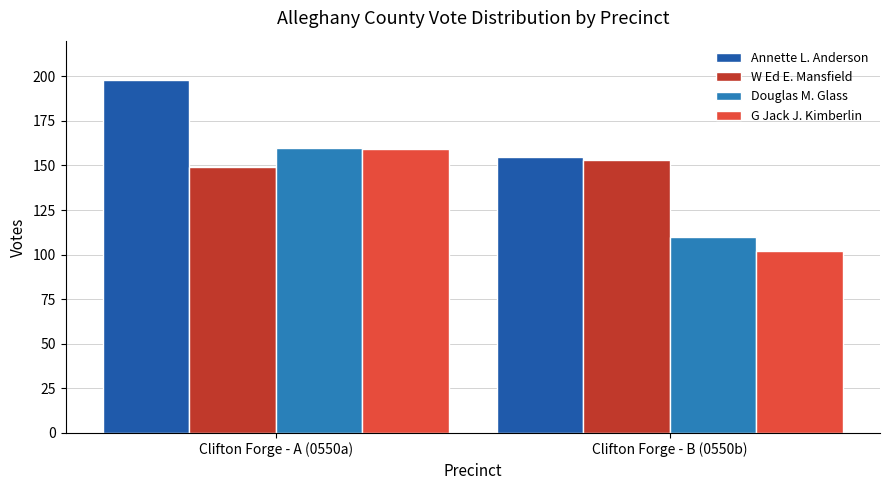

Reading left to right, transcribe all the data shown in this chart.

Annette L. Anderson: Clifton Forge - A (0550a)=198	Clifton Forge - B (0550b)=155
W Ed E. Mansfield: Clifton Forge - A (0550a)=149	Clifton Forge - B (0550b)=153
Douglas M. Glass: Clifton Forge - A (0550a)=160	Clifton Forge - B (0550b)=110
G Jack J. Kimberlin: Clifton Forge - A (0550a)=159	Clifton Forge - B (0550b)=102